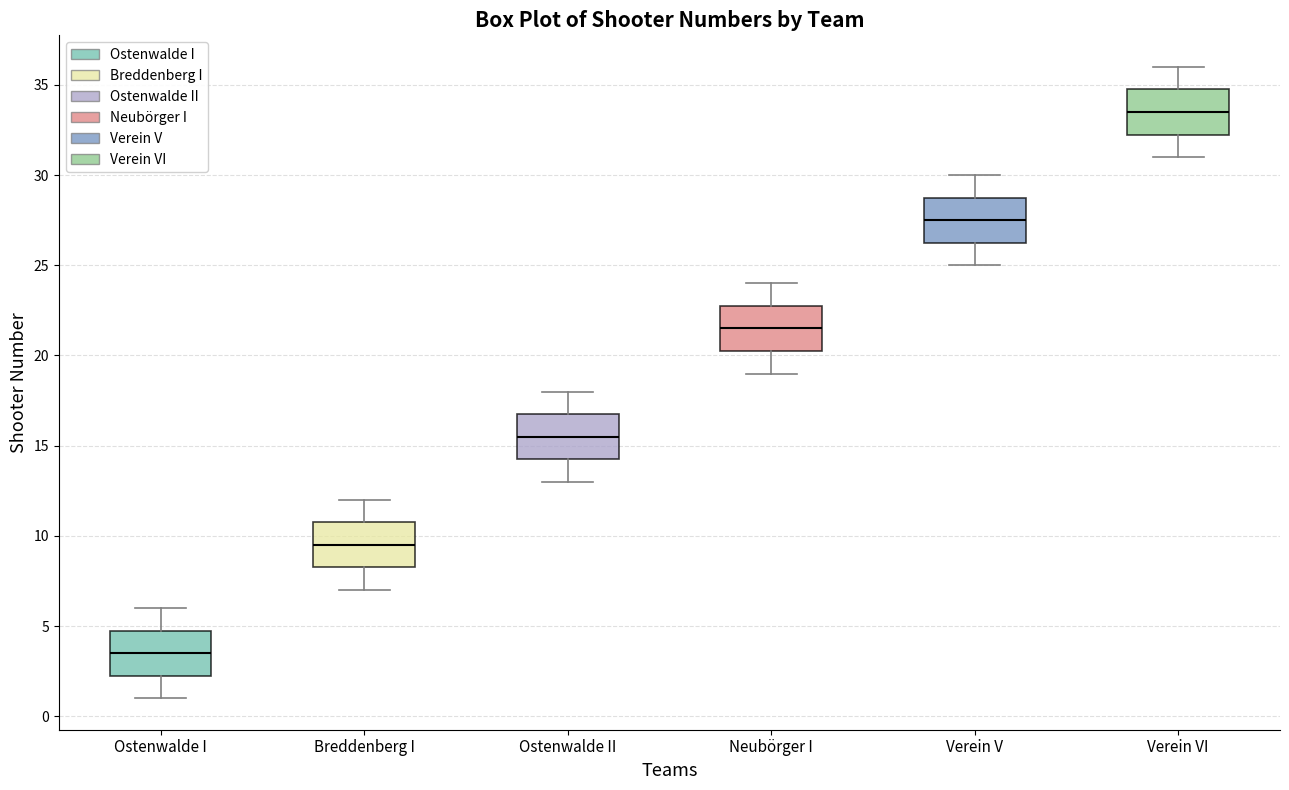

Where is the upper edge of the box for Ostenwalde I on the y-axis? The values are not printed on the chart, so give them approximately, as read against the axis.

5.0